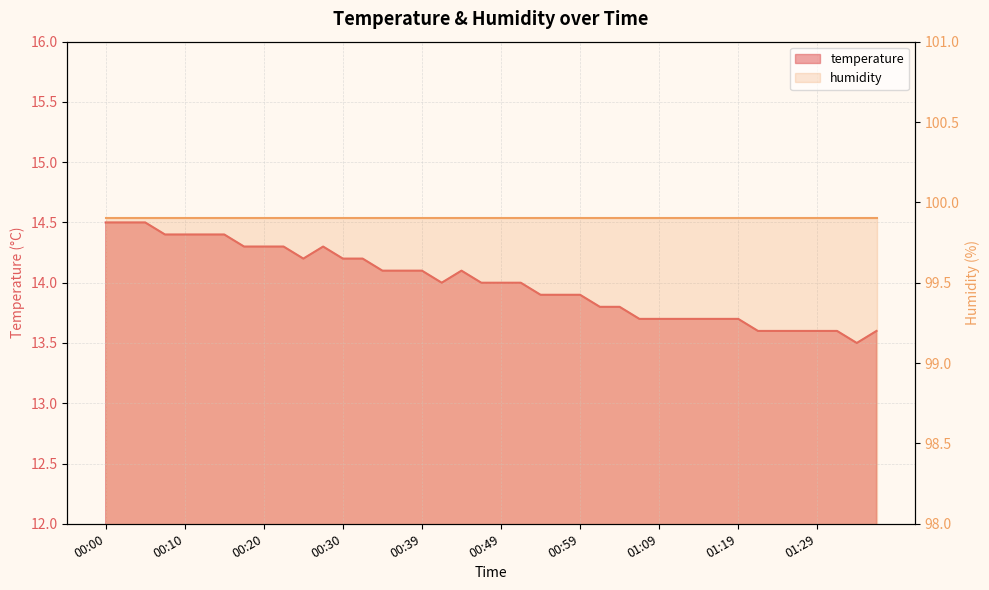

What position from the left is 01:01?

26